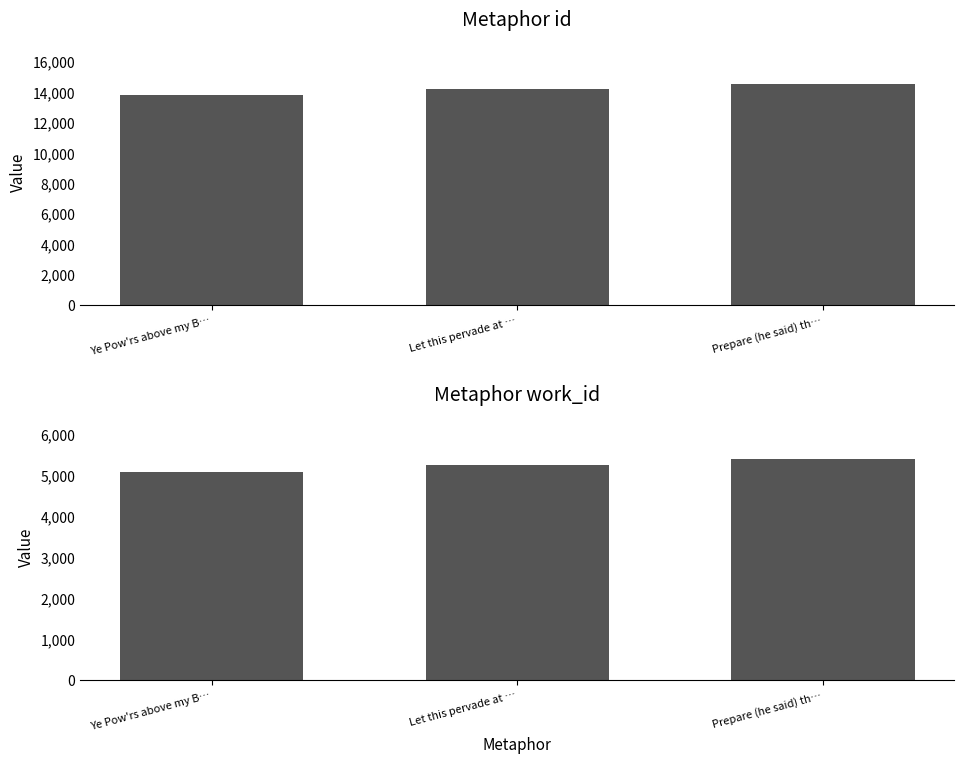

Does the chart contain any negative values?

No